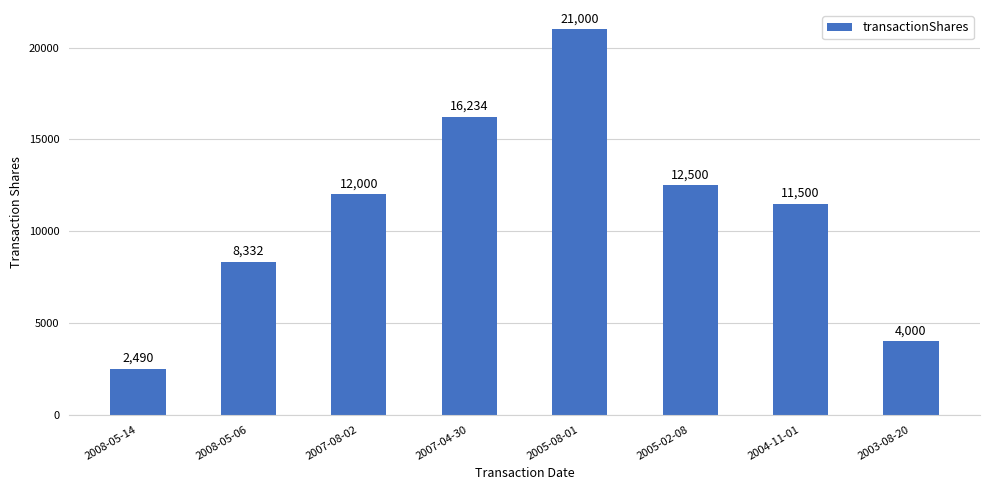

Rank the categories by value from lowest to highest.

2008-05-14, 2003-08-20, 2008-05-06, 2004-11-01, 2007-08-02, 2005-02-08, 2007-04-30, 2005-08-01